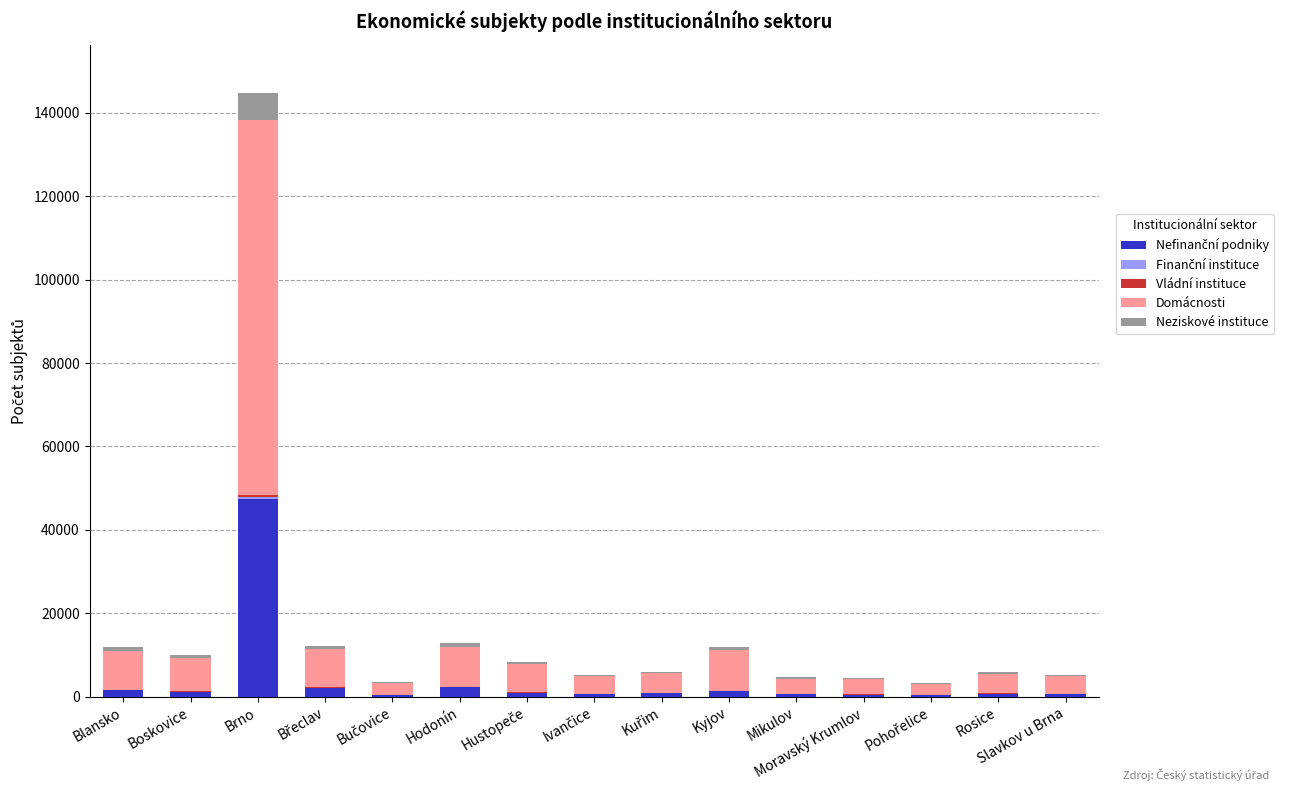

Are the bars grouped side by side (vs. stacked)?

No